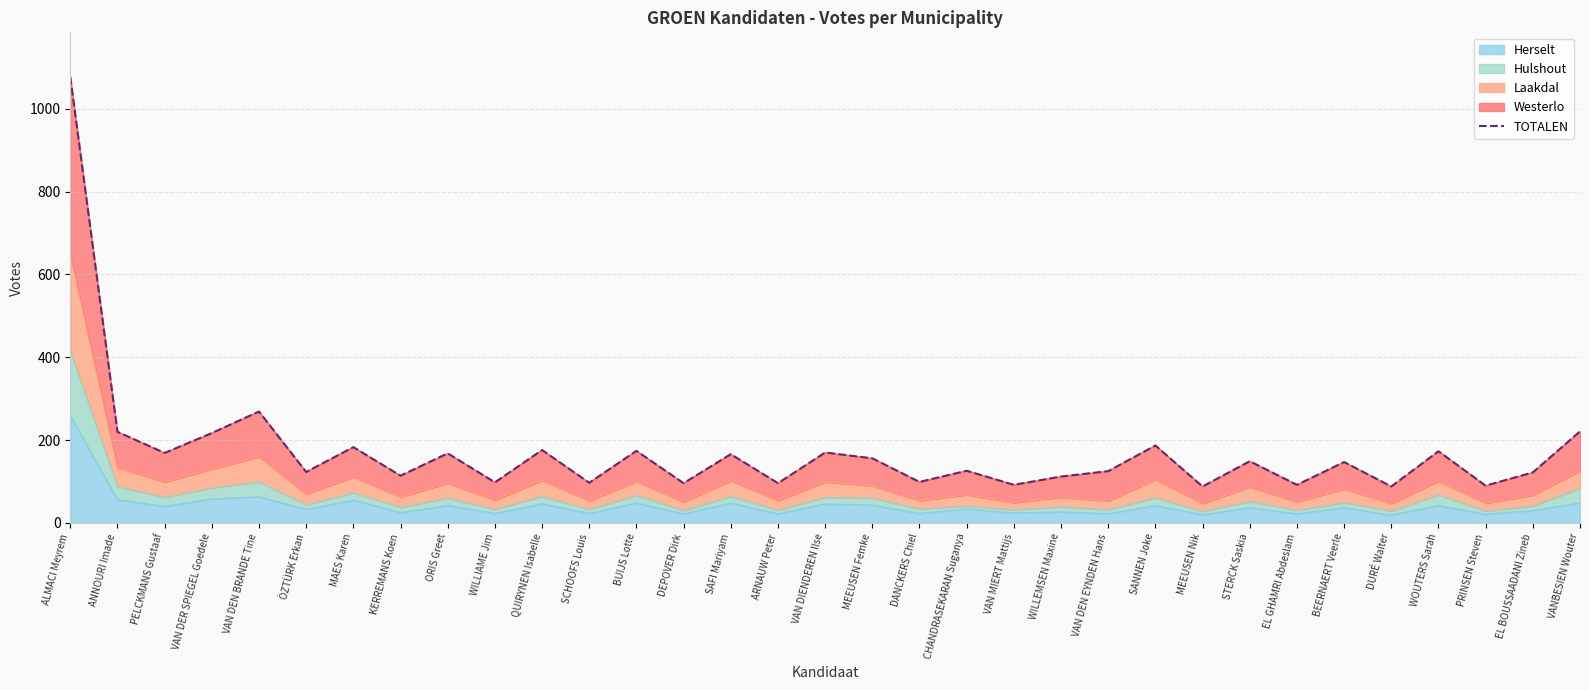

Read the Herselt value at WOUTERS Sarah.

42